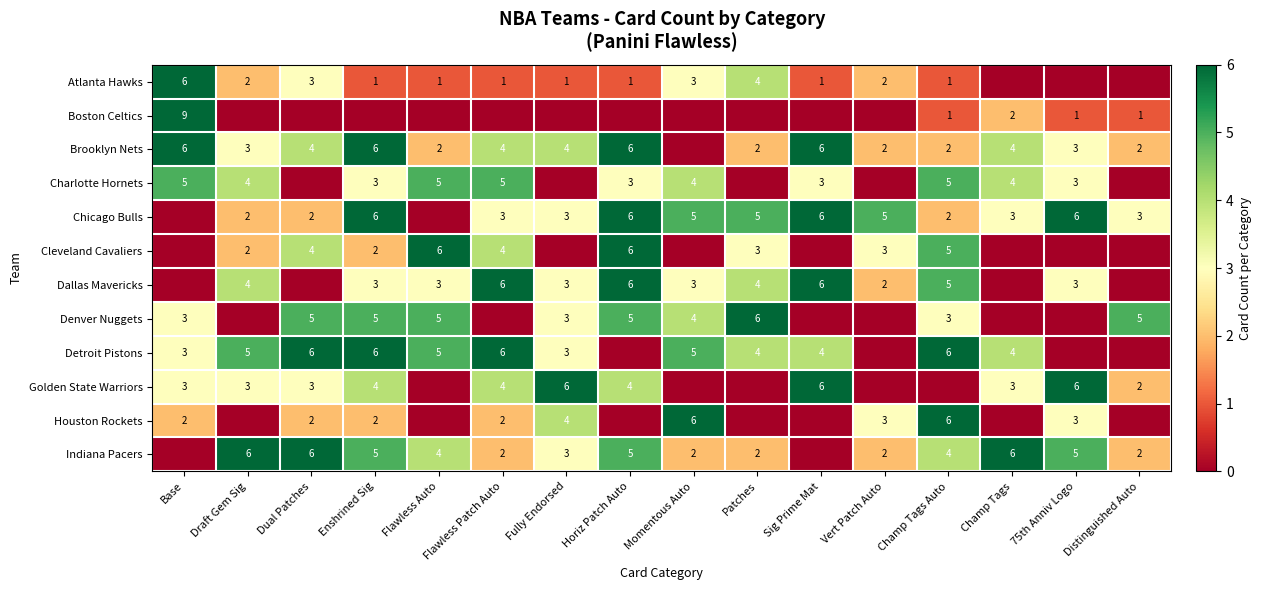

Is it true that Indiana Pacers equals 1 at Flawless Auto?

False